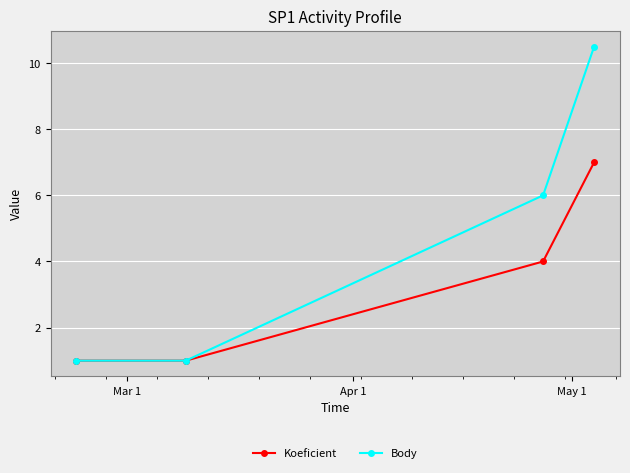

Rank the series by their average value, from highest to lowest.

Body, Koeficient